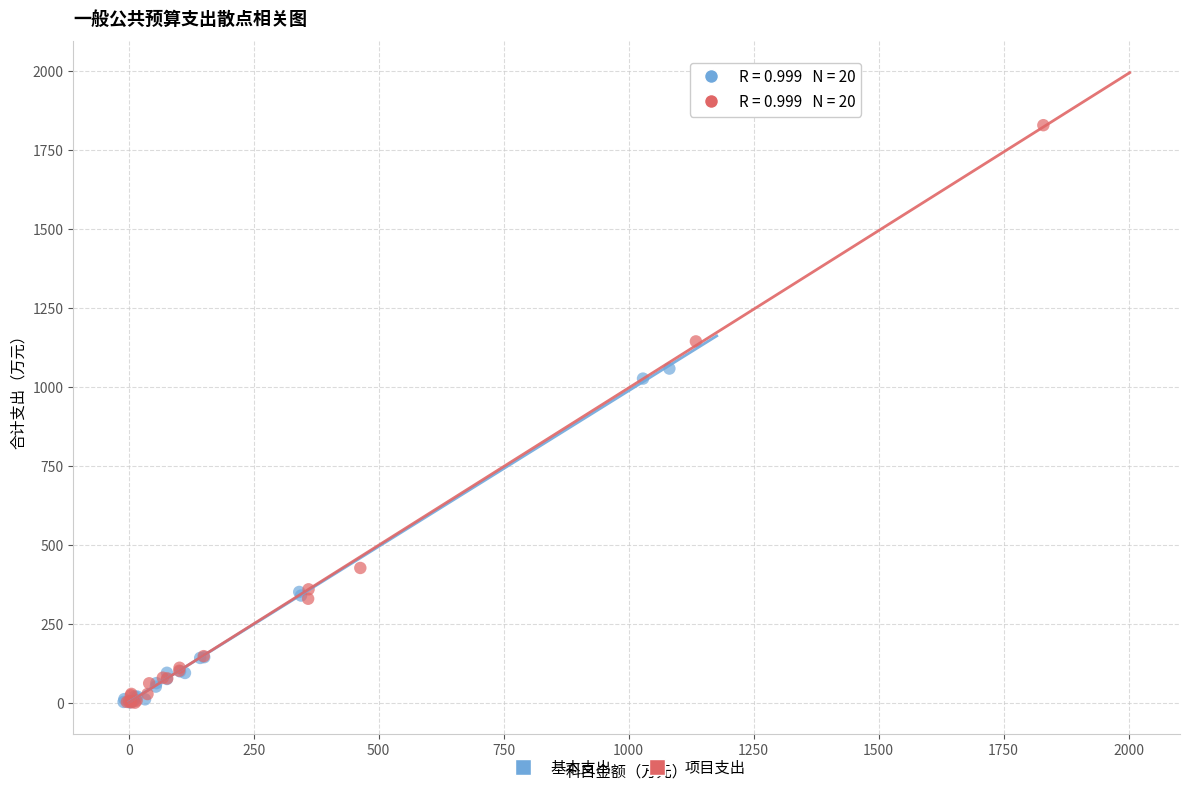

Which series has the widest spread of Y values?

项目支出